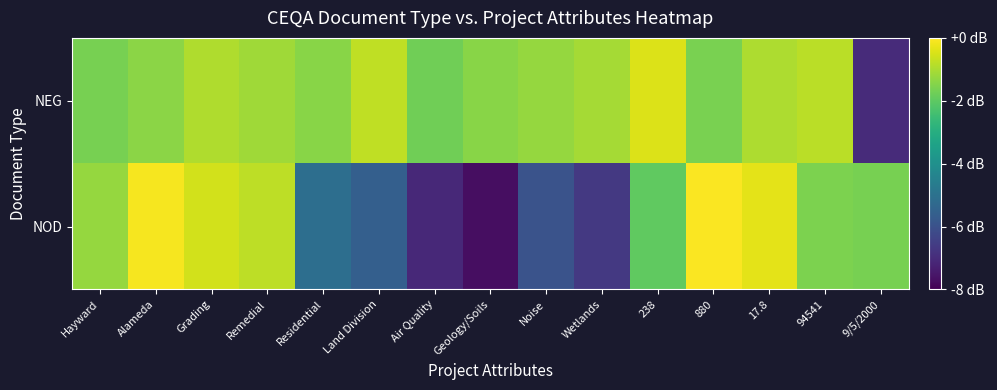

Which category has the highest value across all series?

880